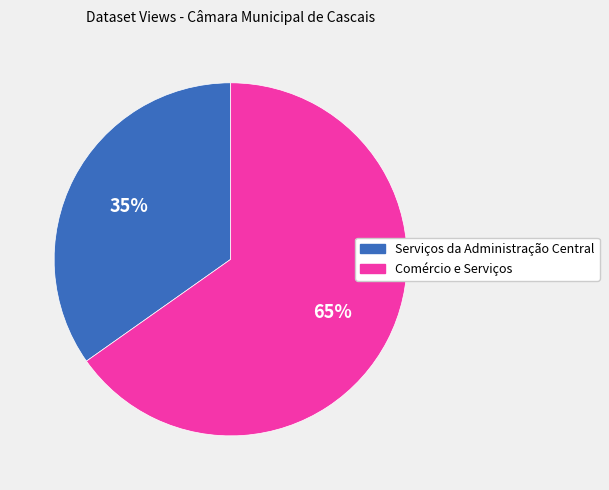

Is it true that Comércio e Serviços is 54% of the pie?

False